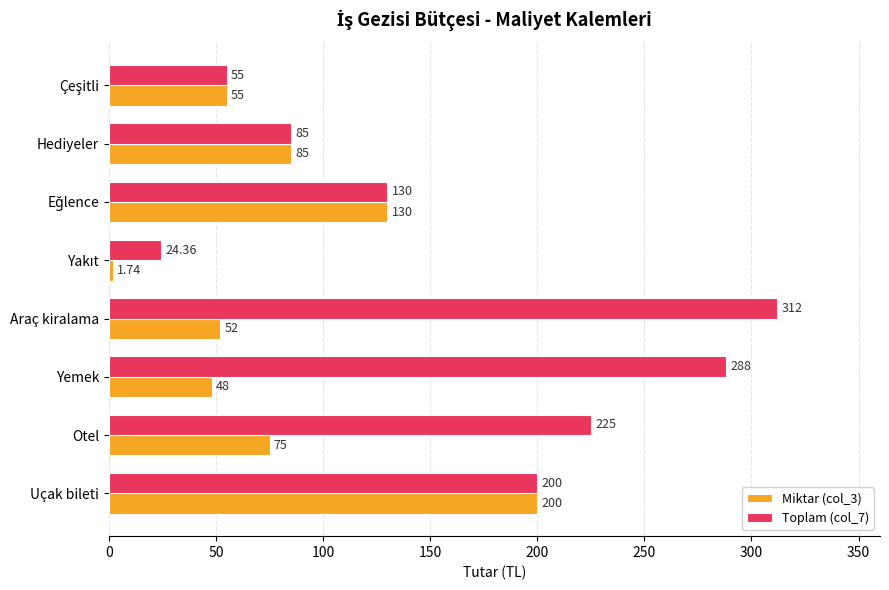

What is the difference between the highest and lowest values at Yemek?

240.0